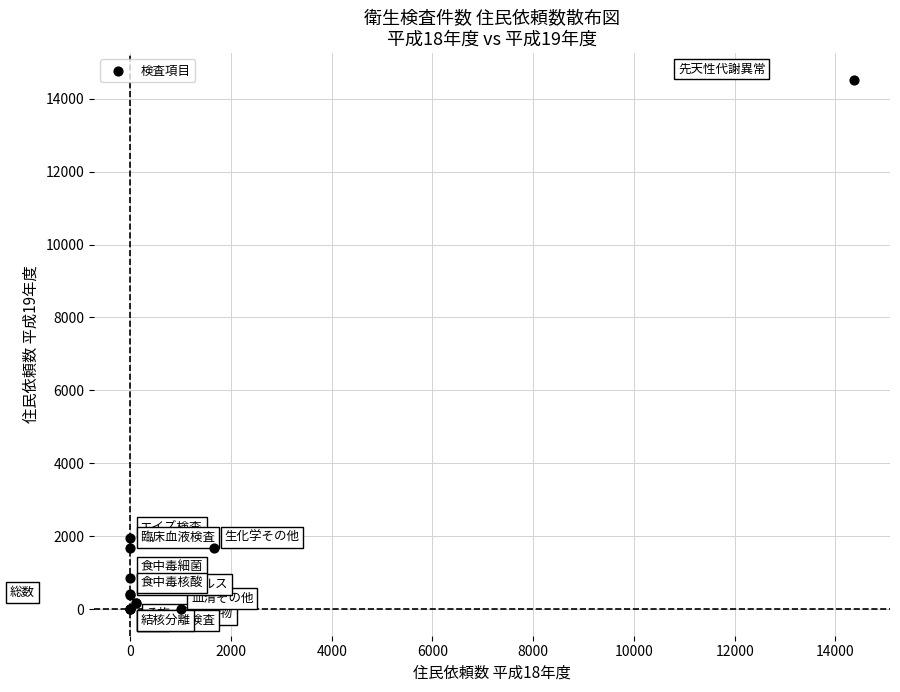

What Y value in the scatter plot is closest to 7260?

1947